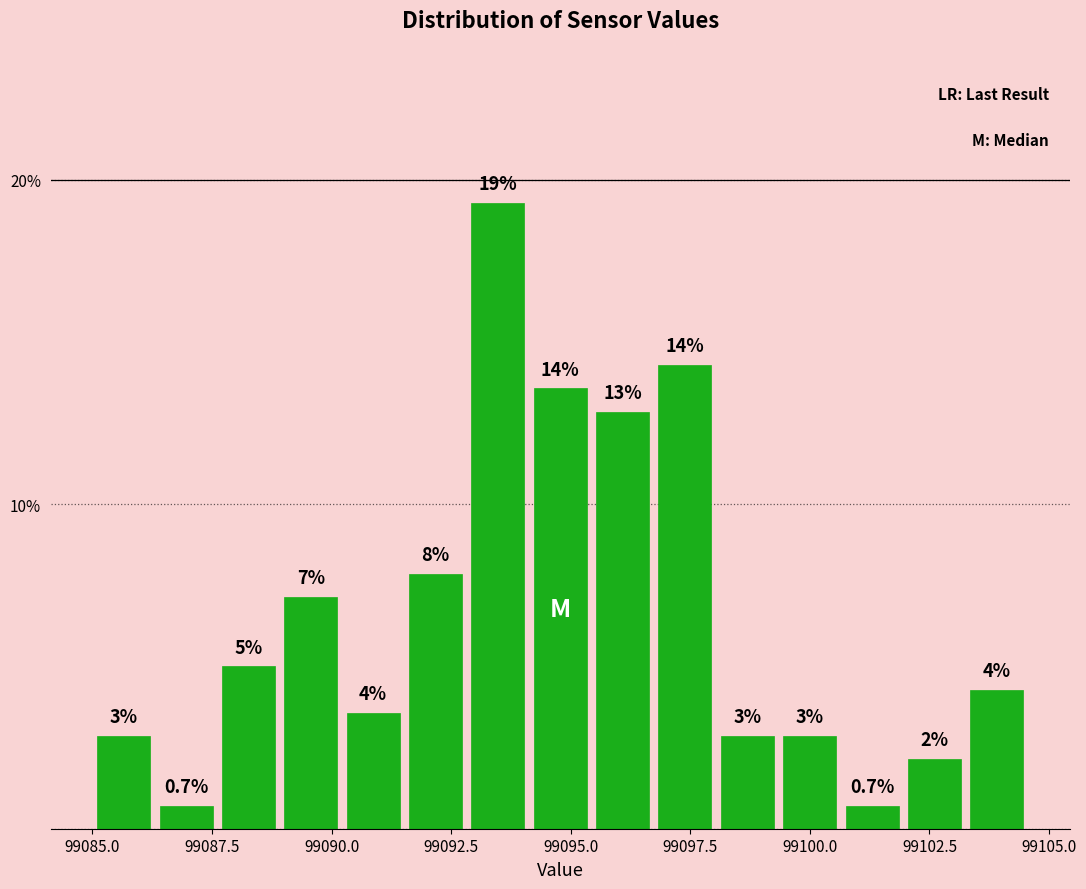

Read against the x-axis, roughly where is the centre of the tallest bar?

99093.5